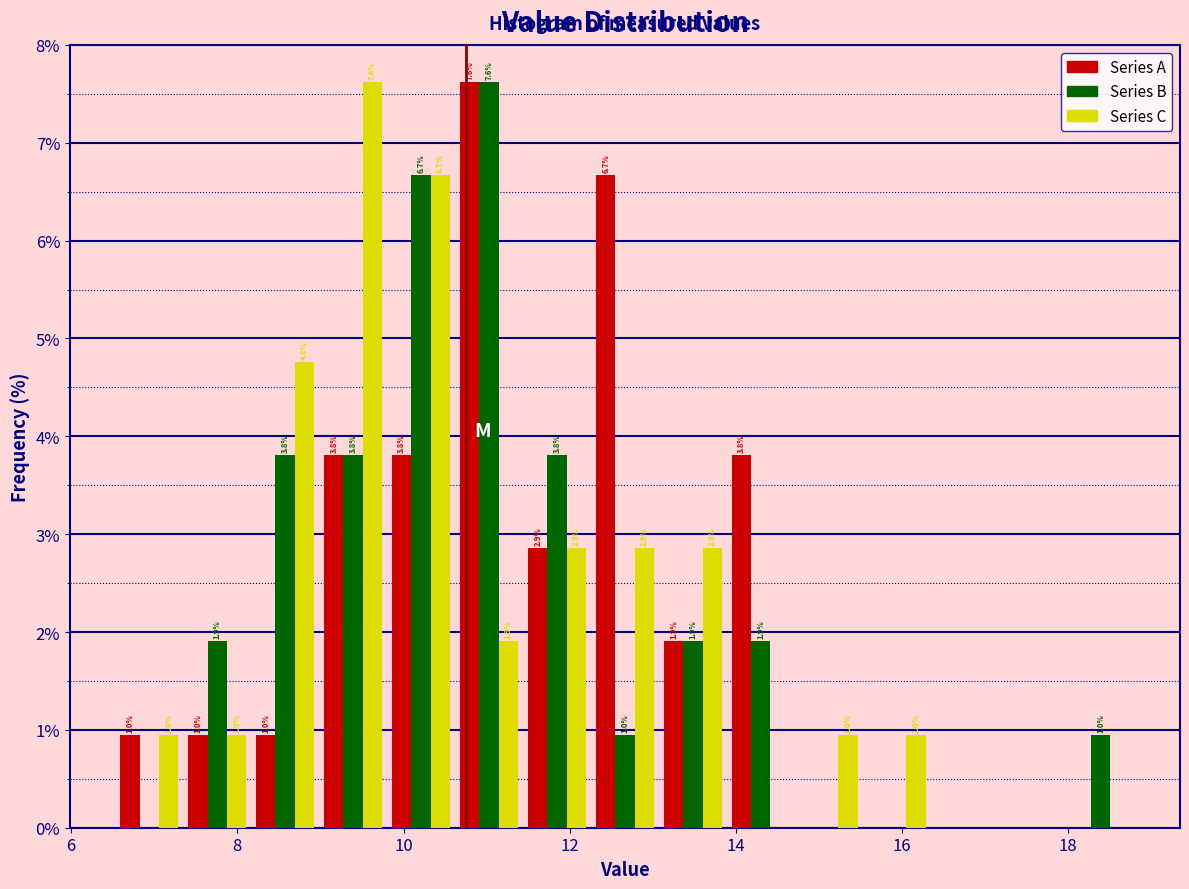

In the Series B series, which range on the x-axis has the tallest bar?

10.6 to 11.4